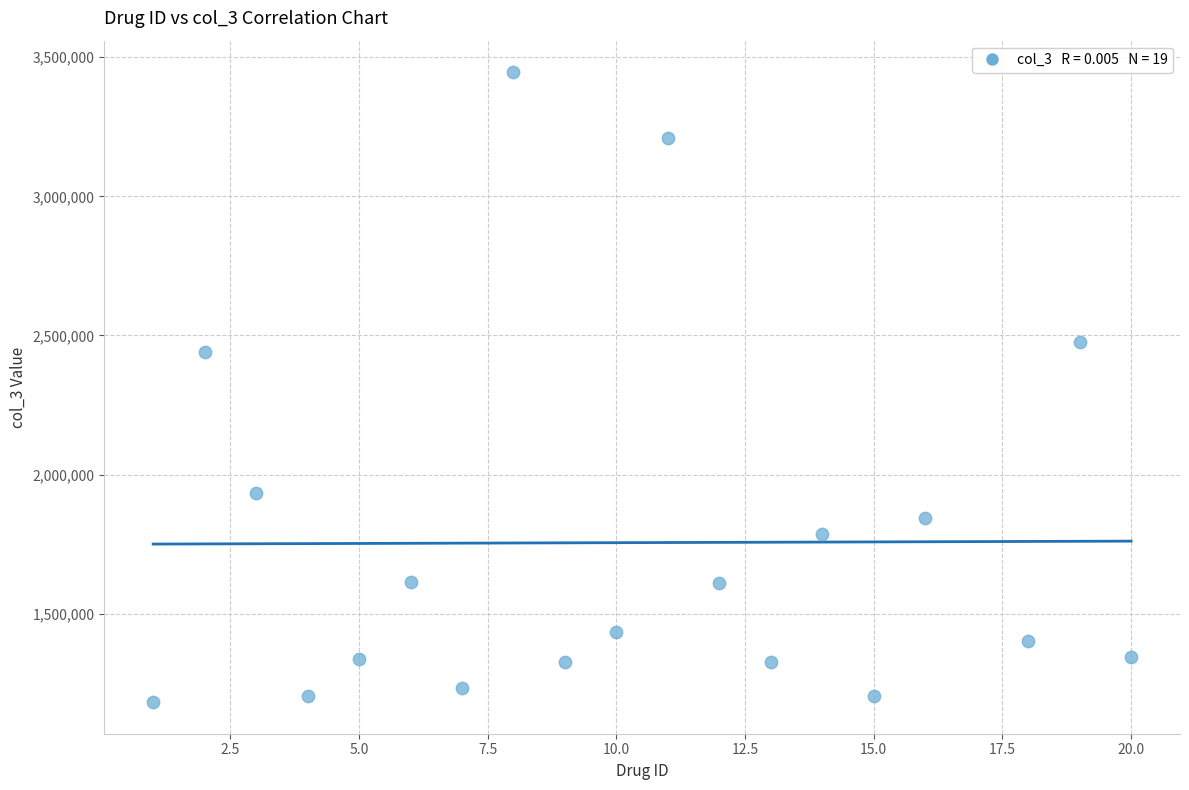

What Y value in the scatter plot is closest to 2313958?

2441814